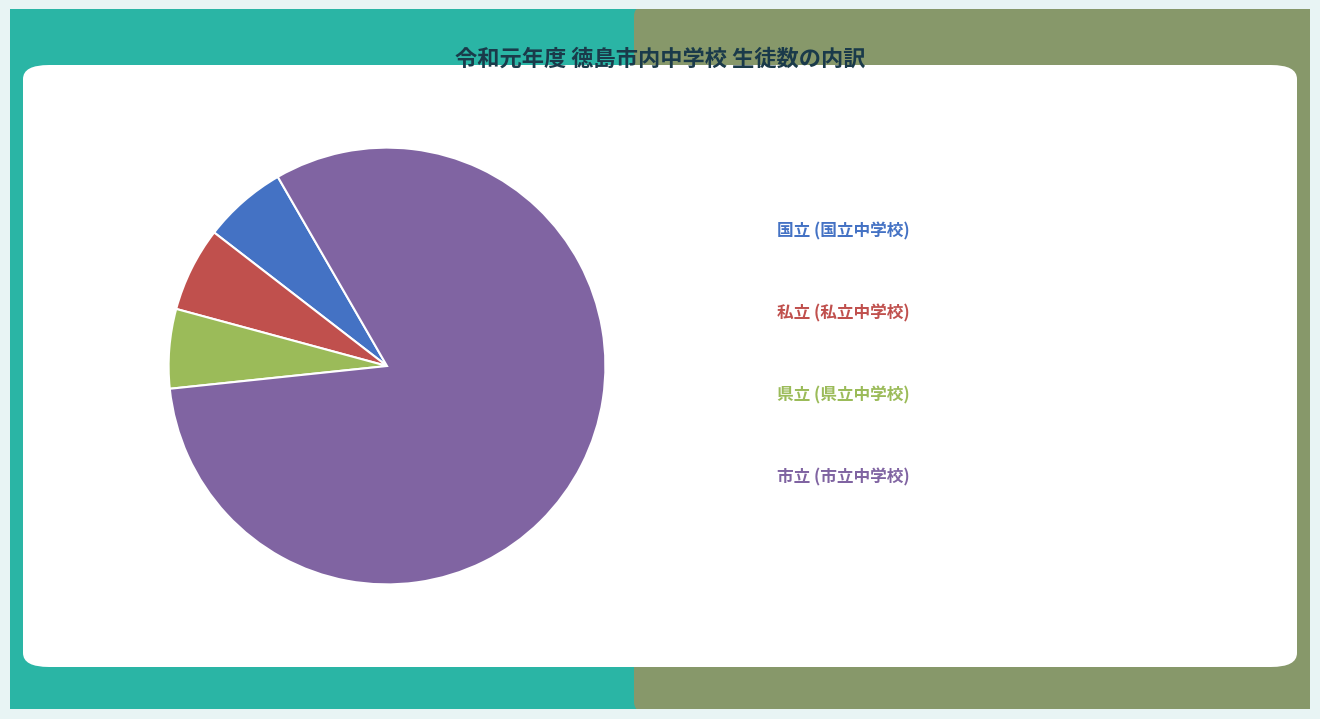

Does any single category account for the majority?

Yes